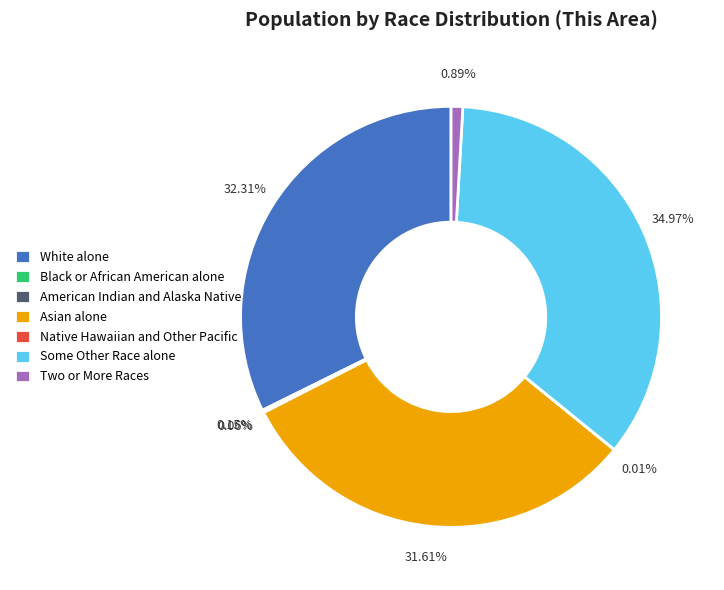

Do Two or More Races and Some Other Race alone together represent more than half of the pie?

No